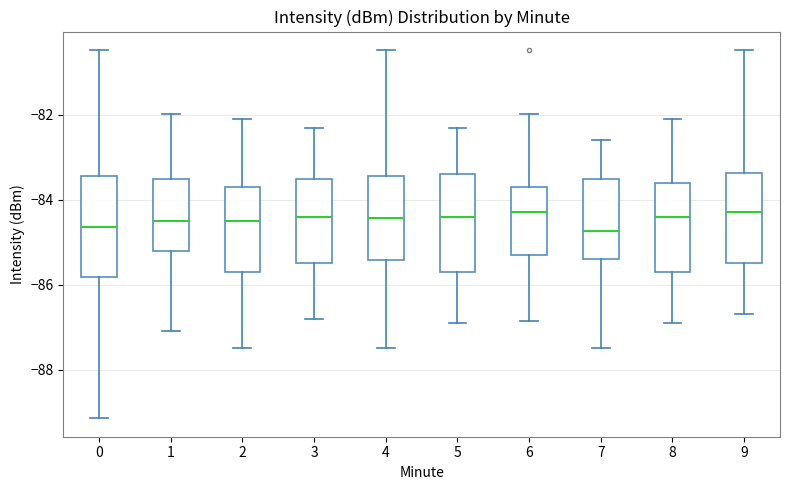

Where does the lower whisker of the box at x = 7 end on the y-axis? The values are not printed on the chart, so give them approximately, as read against the axis.

-87.4